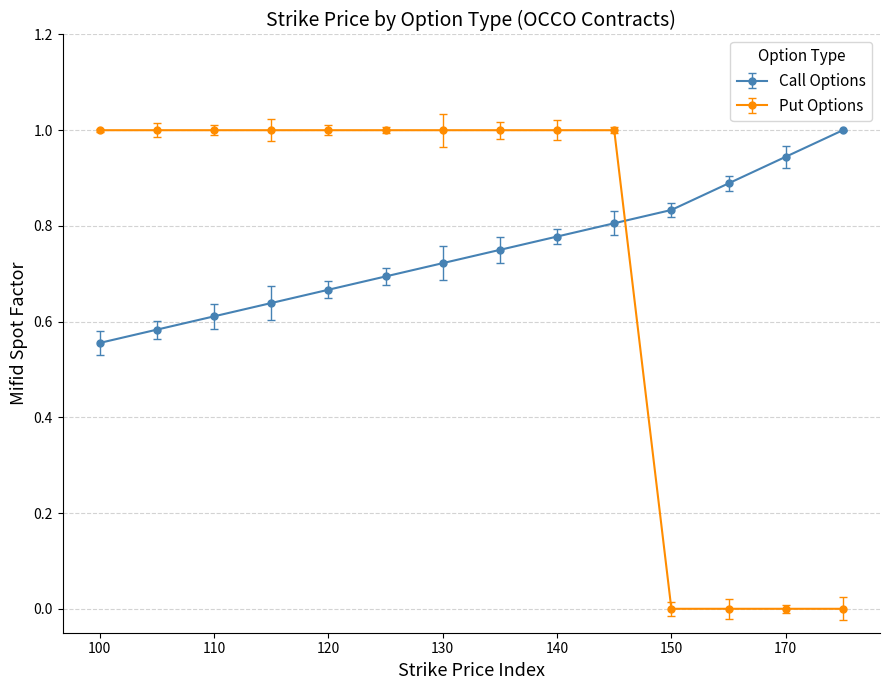

Does the chart display data point markers on the line(s)?

Yes